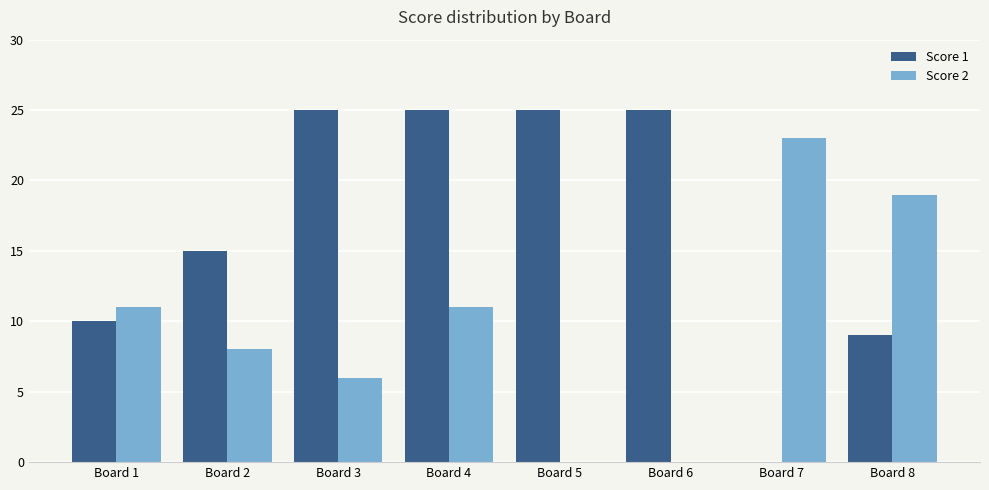

Reading left to right, list all the values displayed in this chart.

Score 1: Board 1=10	Board 2=15	Board 3=25	Board 4=25	Board 5=25	Board 6=25	Board 7=0	Board 8=9
Score 2: Board 1=11	Board 2=8	Board 3=6	Board 4=11	Board 5=0	Board 6=0	Board 7=23	Board 8=19